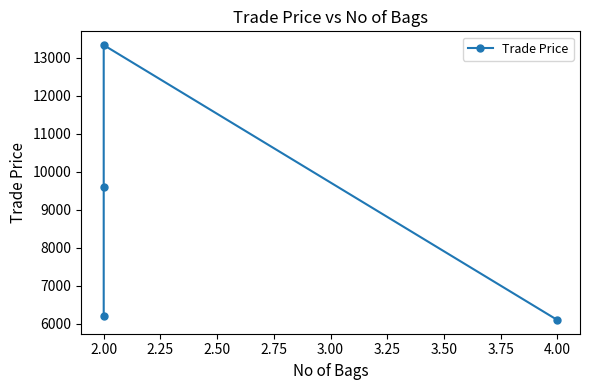

Which has a higher value, 2.00 or 4.00?

2.00